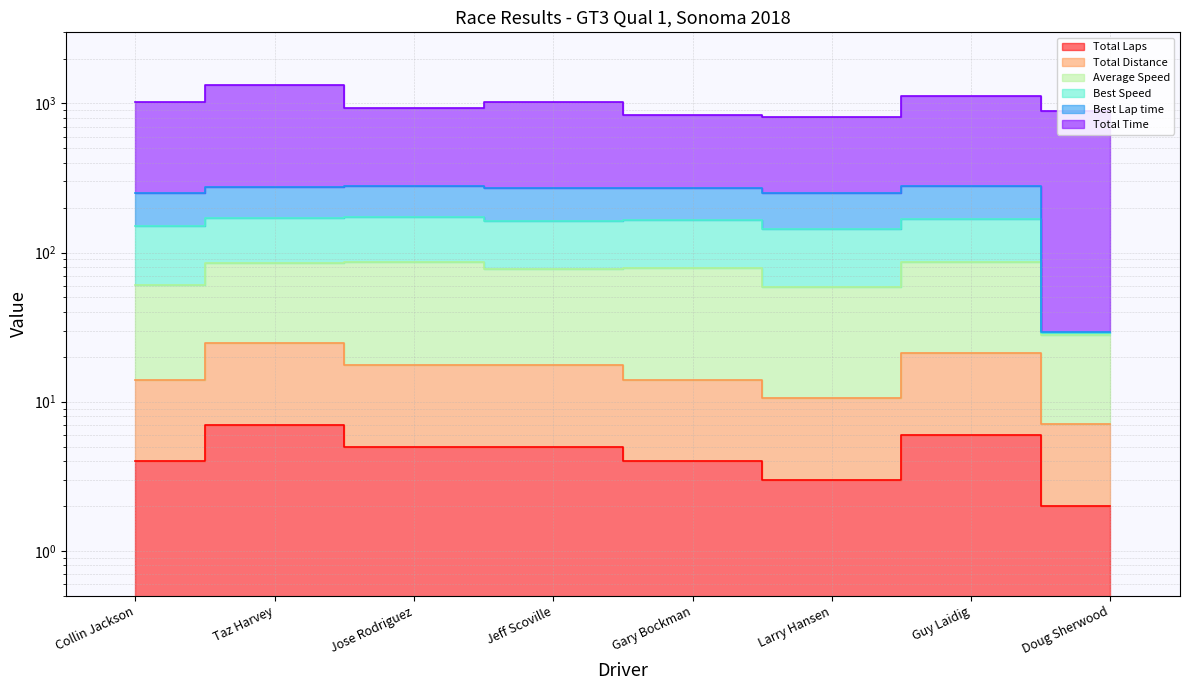

Between Jeff Scoville and Doug Sherwood, which is larger?

Jeff Scoville